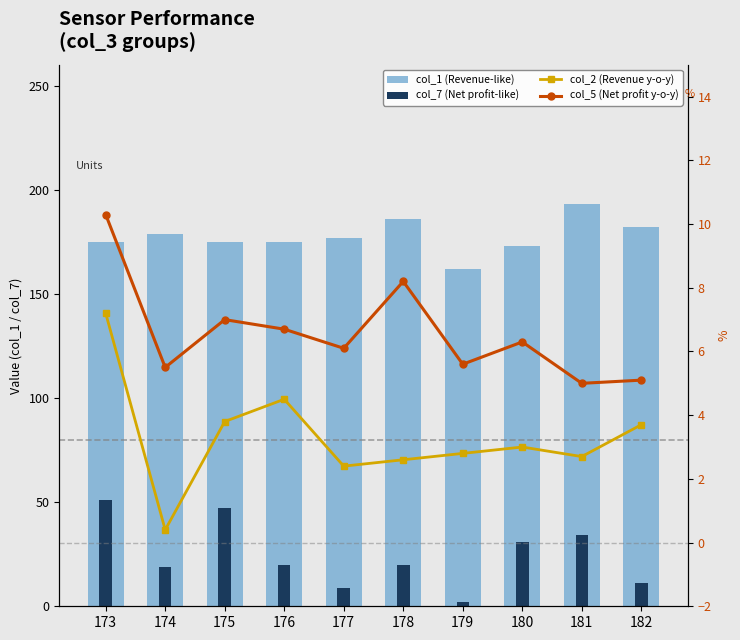

Reading left to right, what are all the values shown in this chart?

col_1 (Revenue-like): 175.0	179.0	175.0	175.0	177.0	186.0	162.0	173.0	193.0	182.0
col_7 (Net profit-like): 51.0	19.0	47.0	20.0	9.0	20.0	2.0	31.0	34.0	11.0
col_2 (Revenue y-o-y): 7.2	0.4	3.8	4.5	2.4	2.6	2.8	3.0	2.7	3.7
col_5 (Net profit y-o-y): 10.3	5.5	7.0	6.7	6.1	8.2	5.6	6.3	5.0	5.1